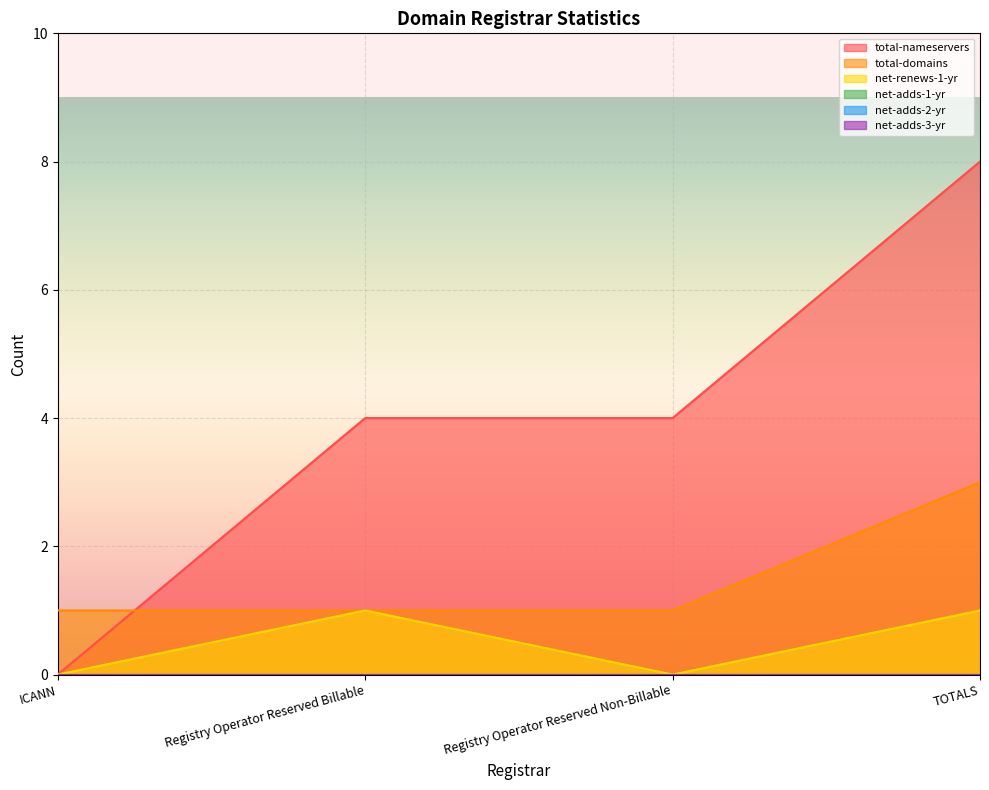

Count the net-renews-1-yr values in the range 0 to 1.

4